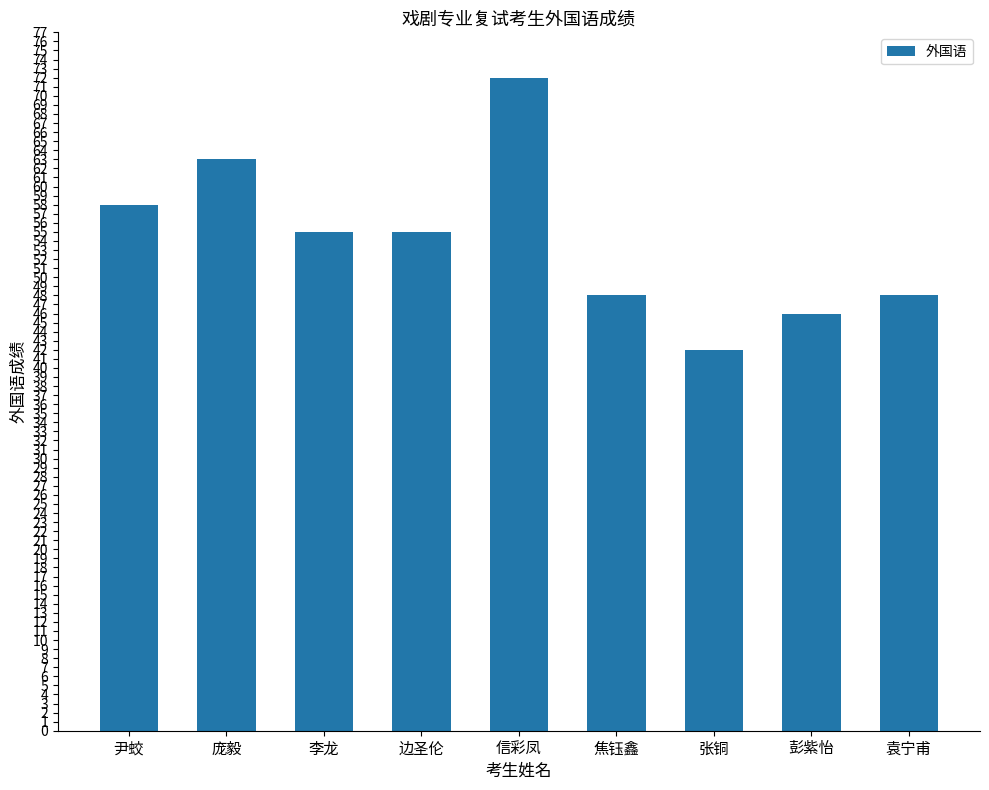

Does the chart contain any negative values?

No